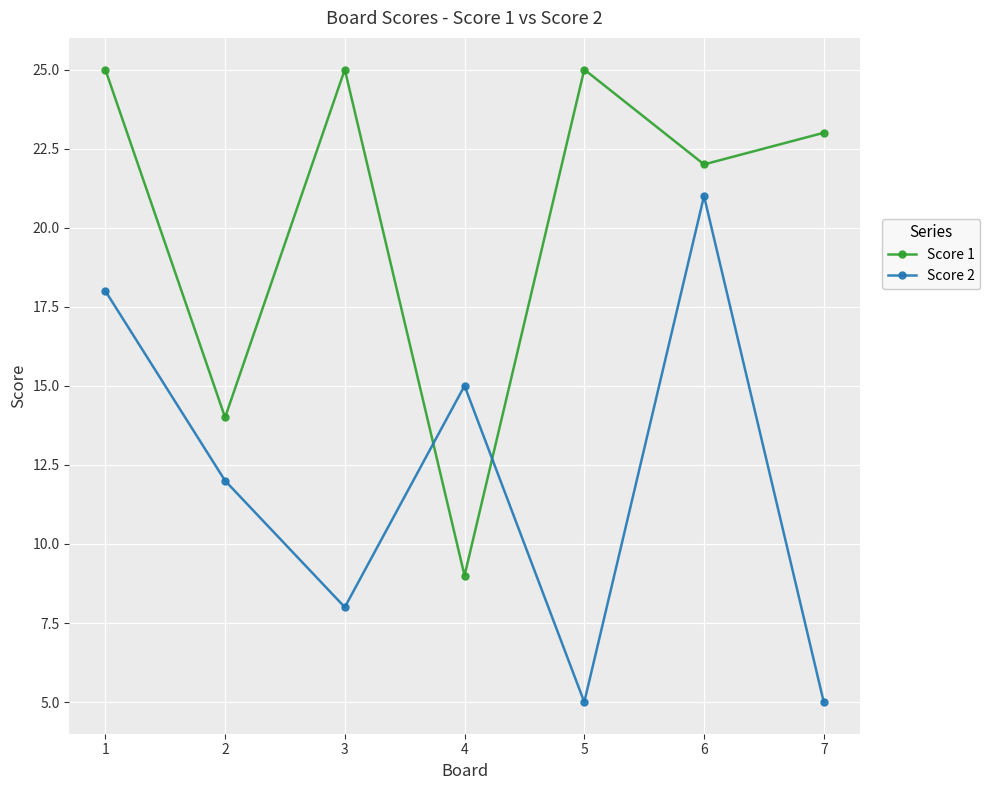

Which series changed the most between 1 and 3?

Score 2